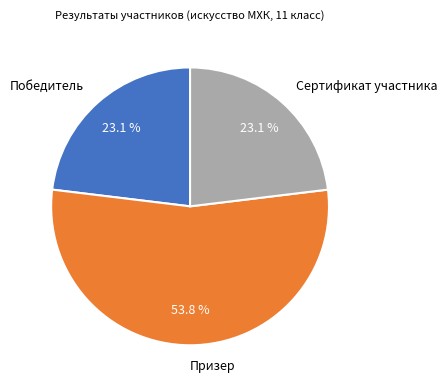

How many slices are in this pie chart?

3